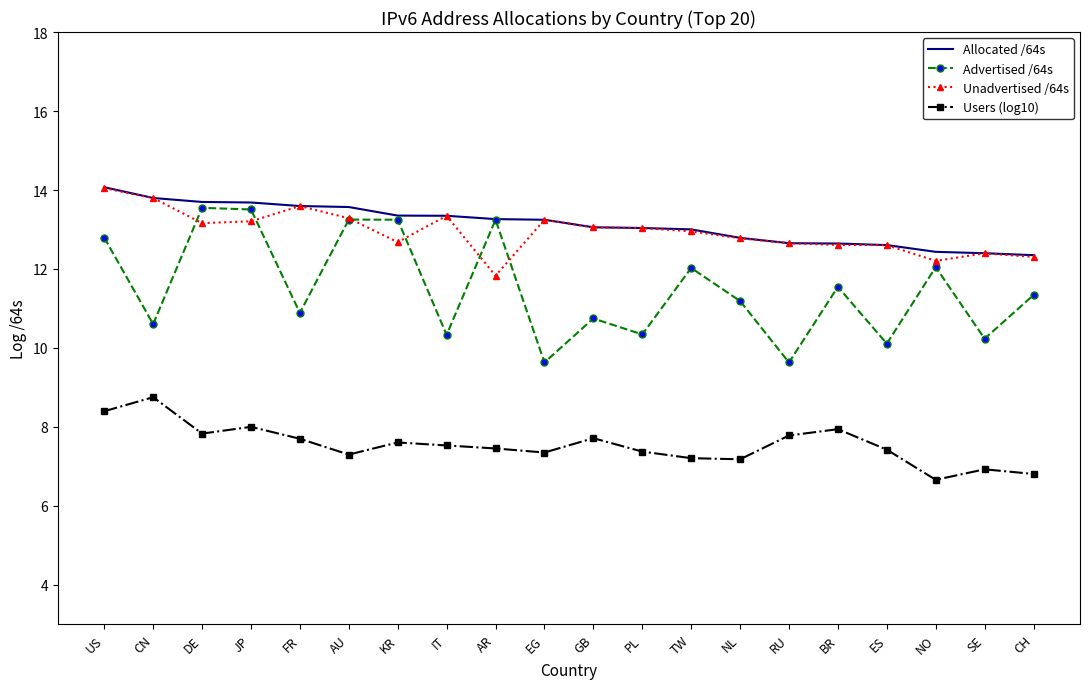

What position from the right is AU?

15